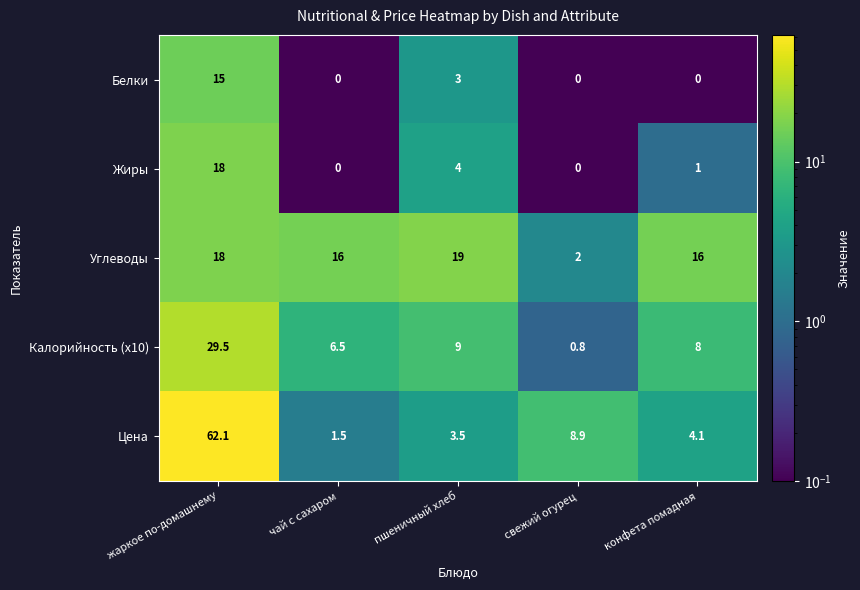

Which series has the largest range (max minus min)?

Цена